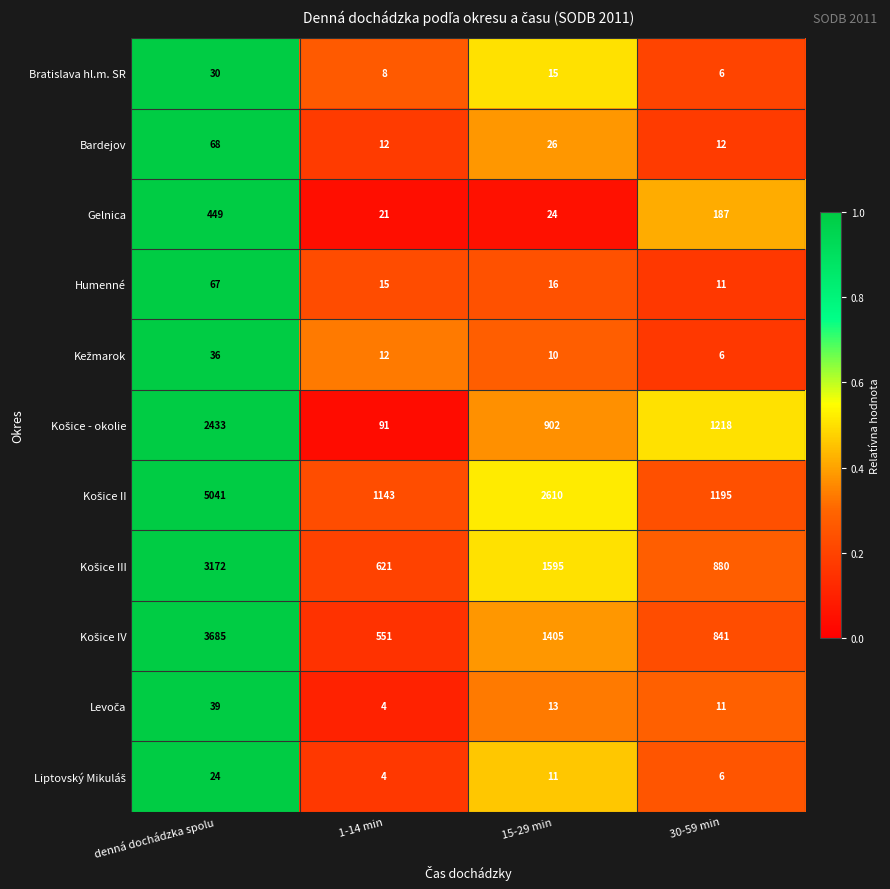

What is the greatest value displayed?

5041